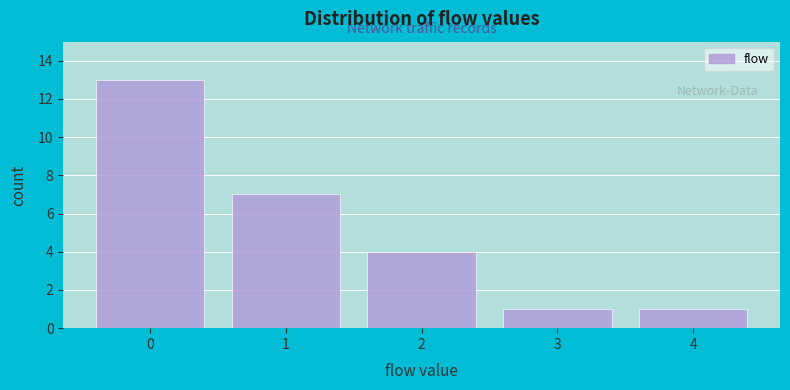

Reading left to right, list every bar in this chart as the range it spans on the x-axis followed by its height. The values are not printed on the chart, so give them approximately, as read against the axis.

-0.5 to 0.5: 13
0.5 to 1.5: 7
1.5 to 2.5: 4
2.5 to 3.5: 1
3.5 to 4.5: 1